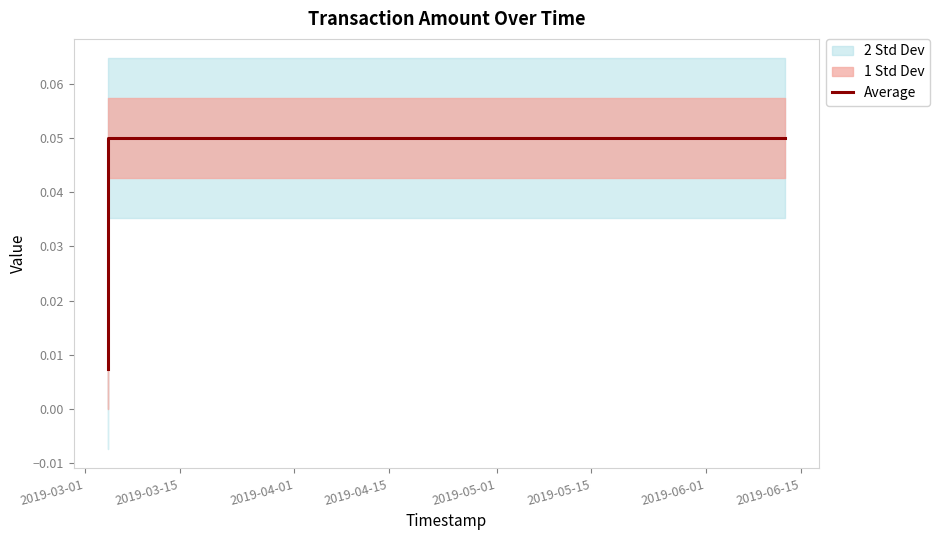

True or false: the data shows 0.0 at 2019-03-01.

False